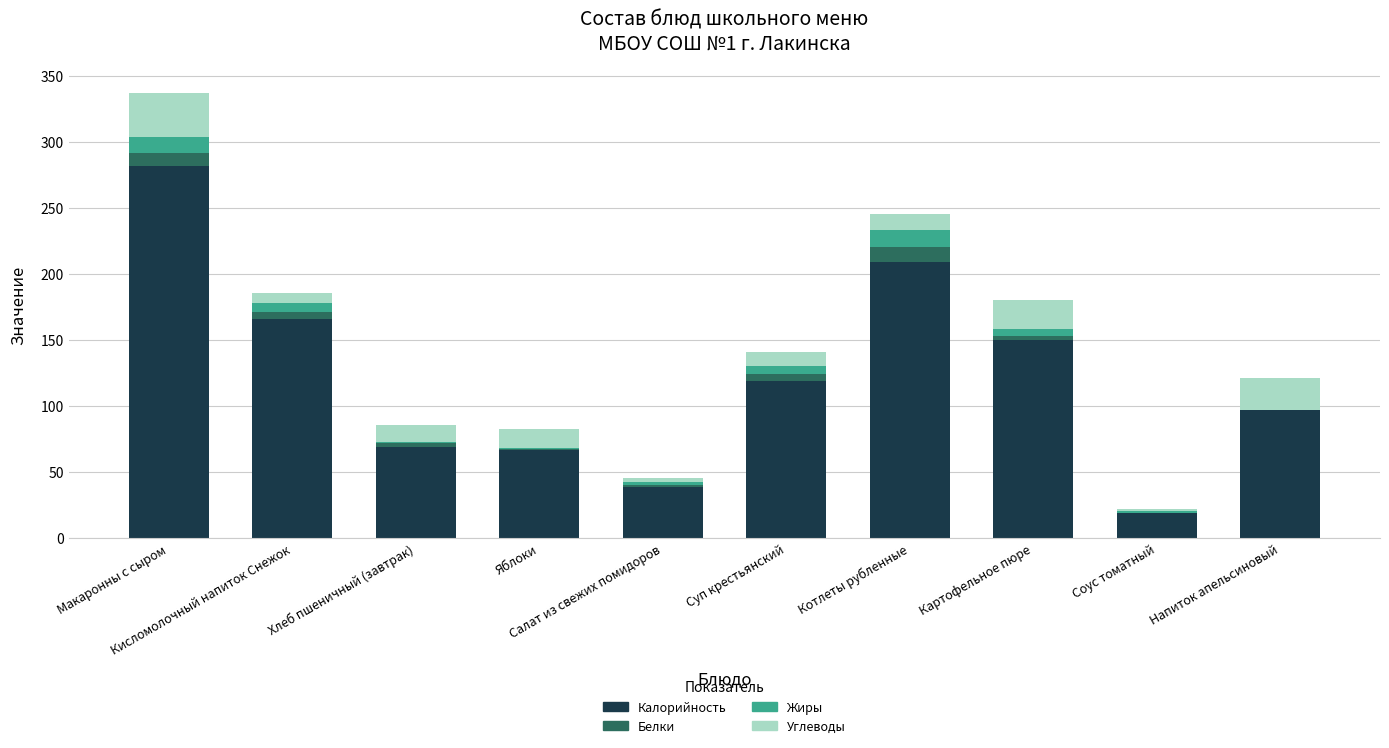

What is the maximum value for Калорийность?

282.0